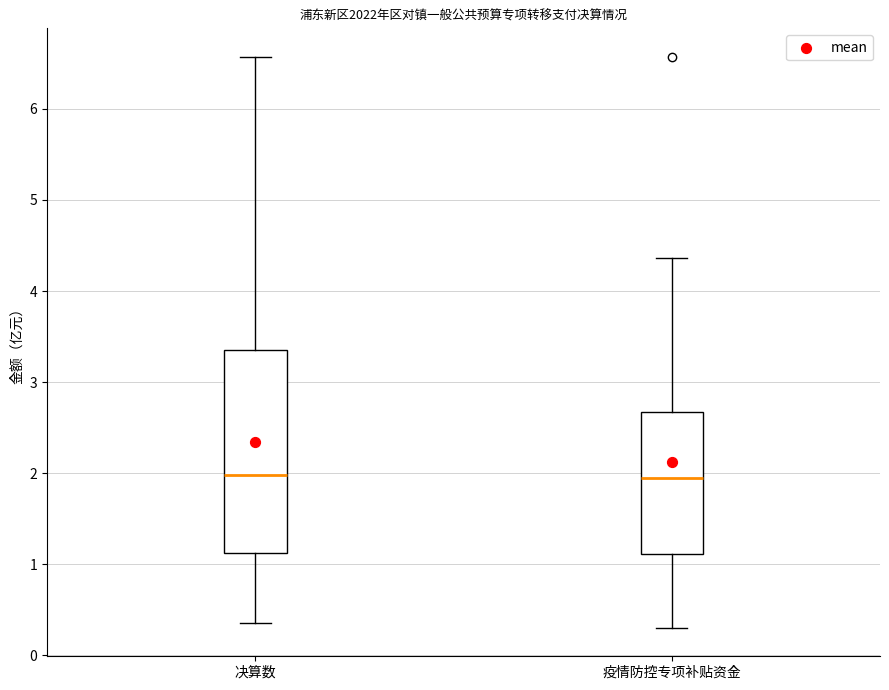

Comparing the boxes themselves (not the whiskers), which one is the tallest?

决算数